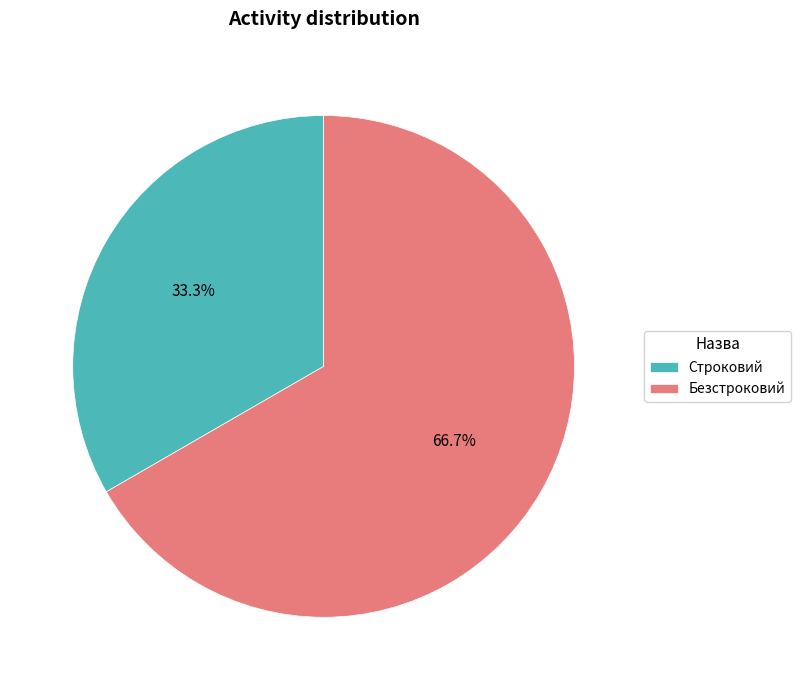

Rank the categories by value from lowest to highest.

Строковий, Безстроковий